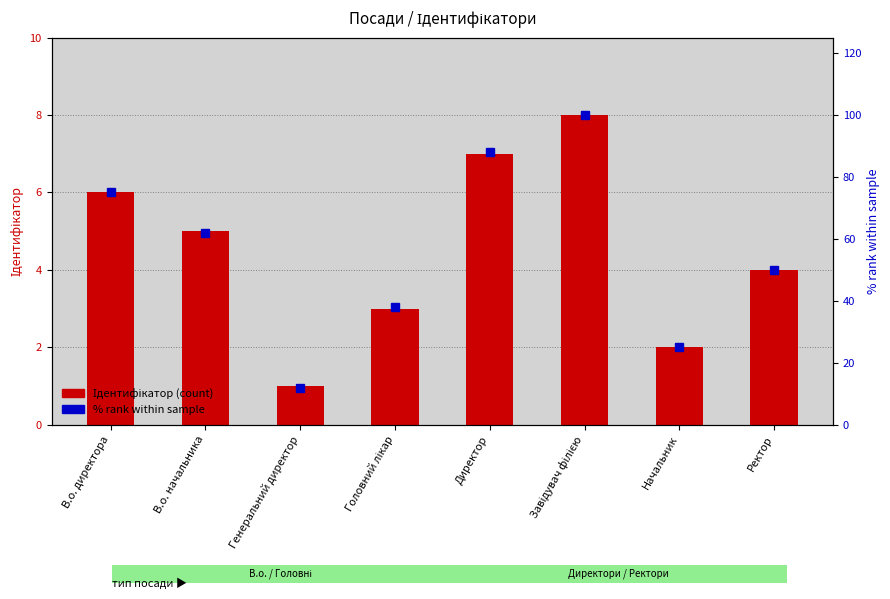

What is the label of the 6th bar from the left?

Завідувач філією